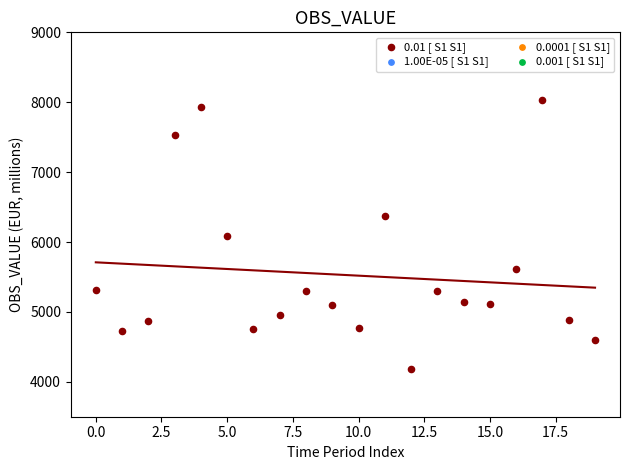

What is the range of Y values (max minus min)?

3856.5